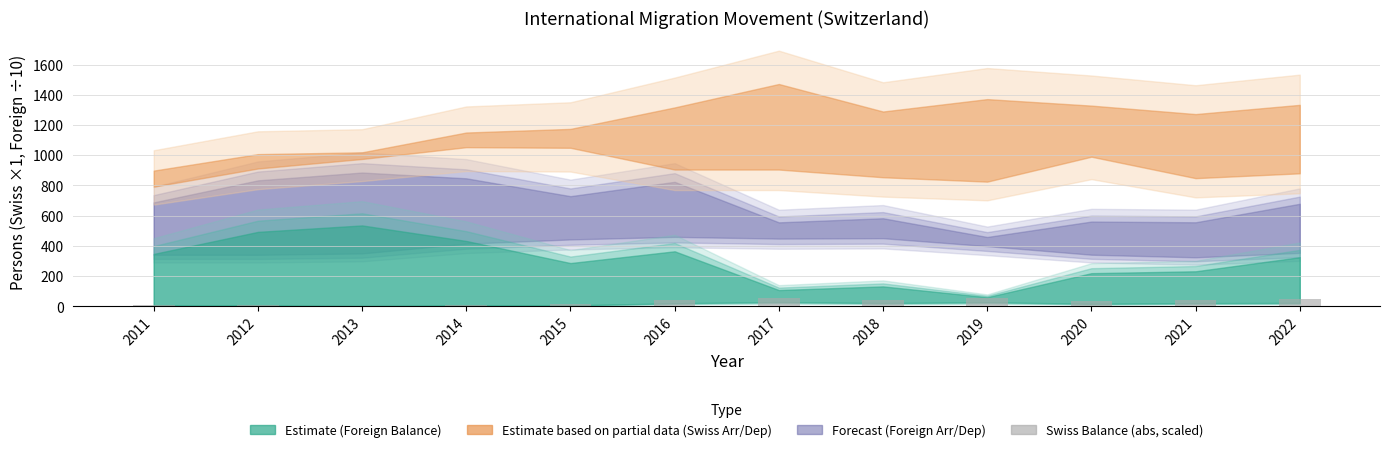

What is the sum of all values?

364.0